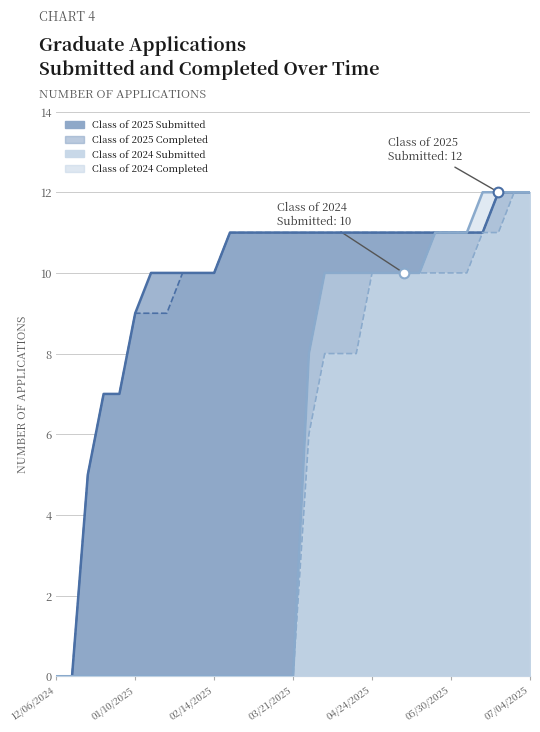

Which series has the largest range (max minus min)?

Class of 2025 Submitted